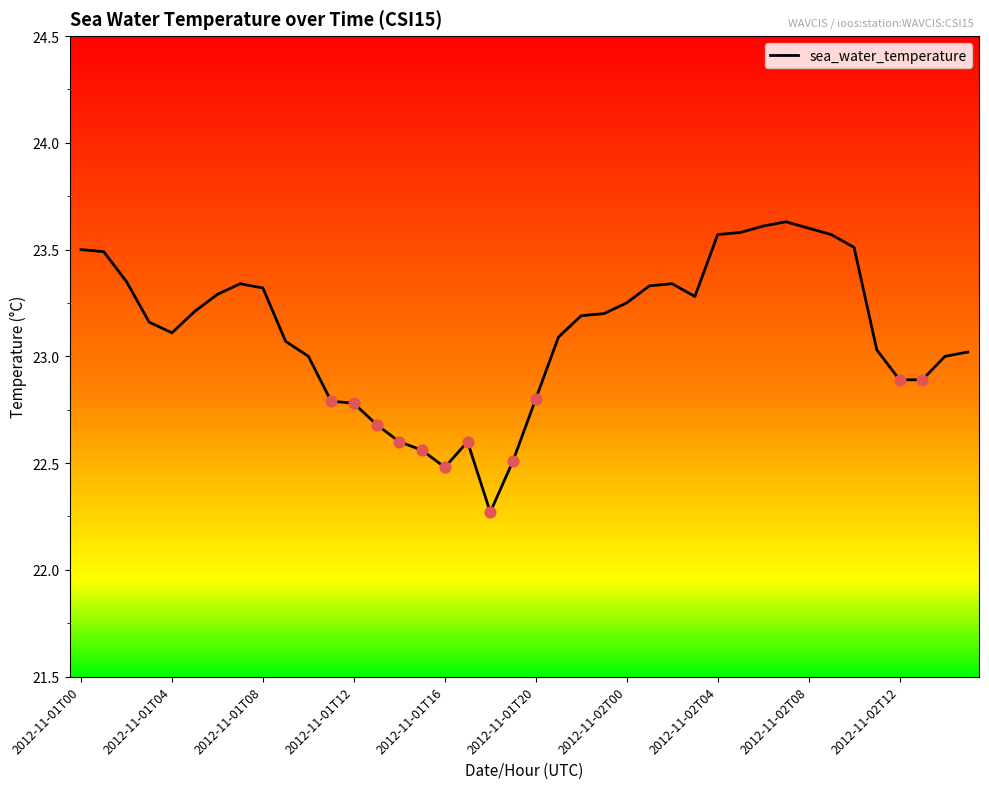

What is the difference between the maximum and minimum values?

1.4